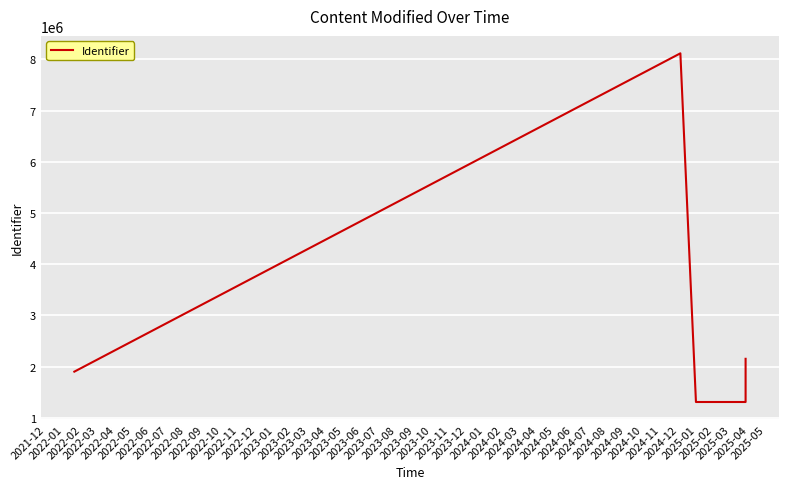

What is the greatest value displayed?

8116167